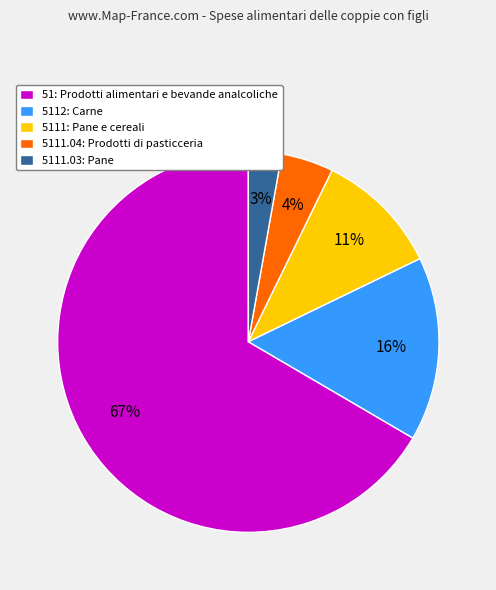

Rank the categories by value from highest to lowest.

51: Prodotti alimentari e bevande analcoliche, 5112: Carne, 5111: Pane e cereali, 5111.04: Prodotti di pasticceria, 5111.03: Pane